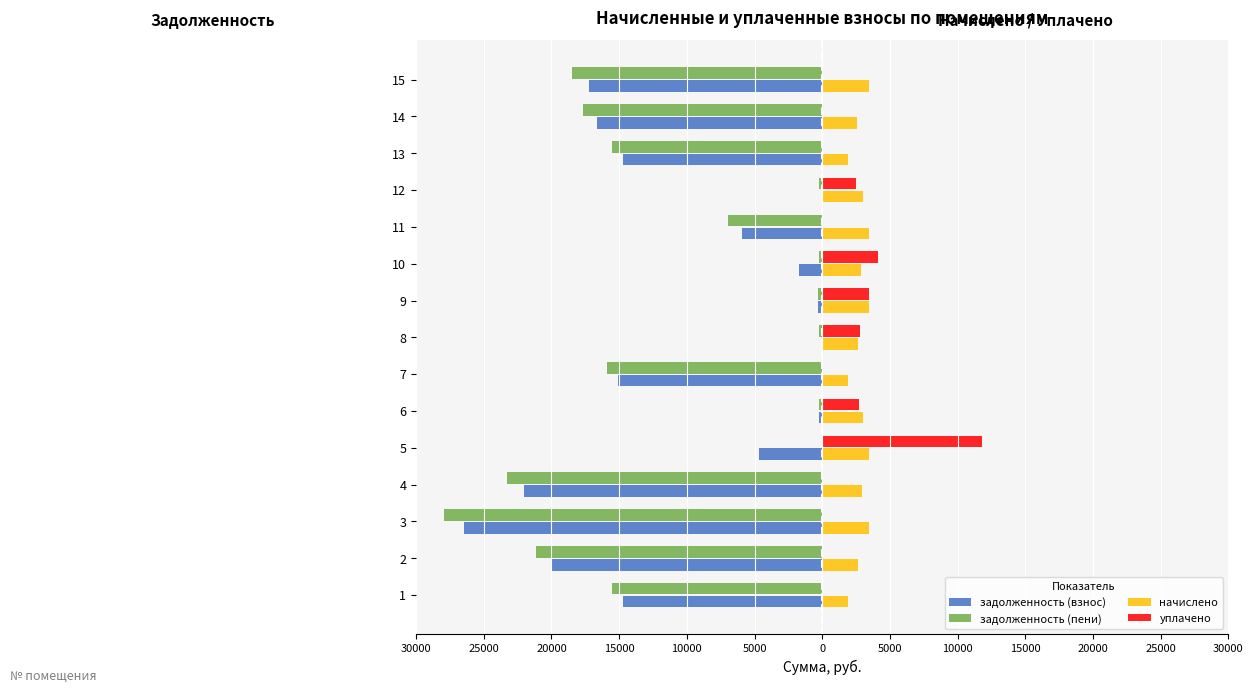

Reading left to right, what are all the values shown in this chart?

задолженность (взнос): -14719.7	-20050.4	-26470.7	-22049.2	-4644.4	-249.8	-15075.6	0.0	-289.0	-1715.1	-5920.2	0.0	-14701.8	-16653.5	-17231.7
задолженность (пени): -15539.3	-21166.8	-27944.7	-23276.9	0.0	-249.8	-15891.8	-218.4	-289.0	-239.1	-6939.1	-249.1	-15497.8	-17660.8	-18492.3
начислено: 1942.1	2645.4	3492.5	2909.0	3476.5	2997.0	1934.0	2621.4	3468.5	2869.1	3468.5	2989.0	1886.2	2589.4	3428.5
уплачено: 0.0	0.0	0.0	0.0	11814.4	2747.2	0.0	2795.2	3439.0	4132.8	0.0	2463.5	0.0	0.0	0.0